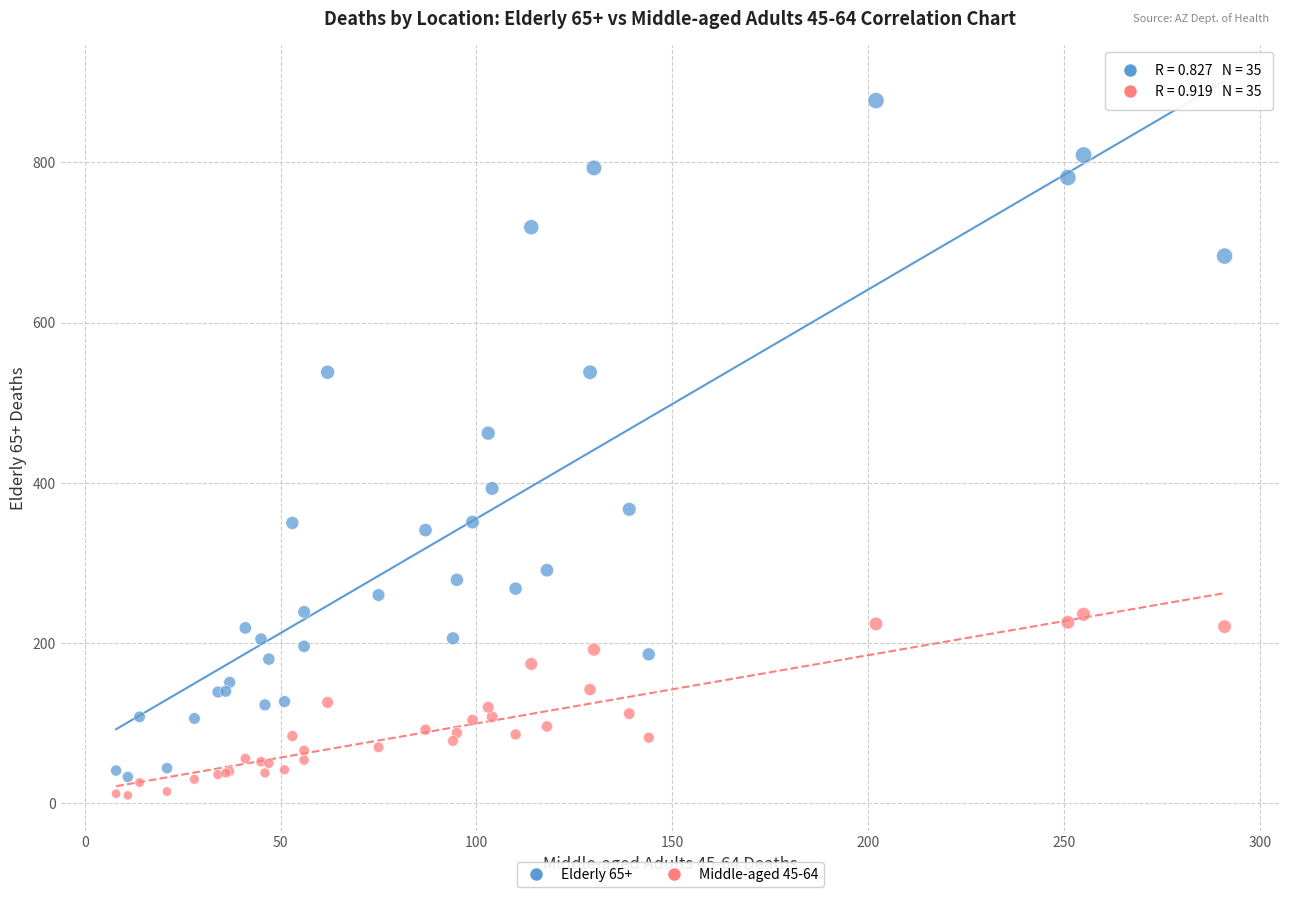

Across all series, what Y value is closest to 443?

462.0